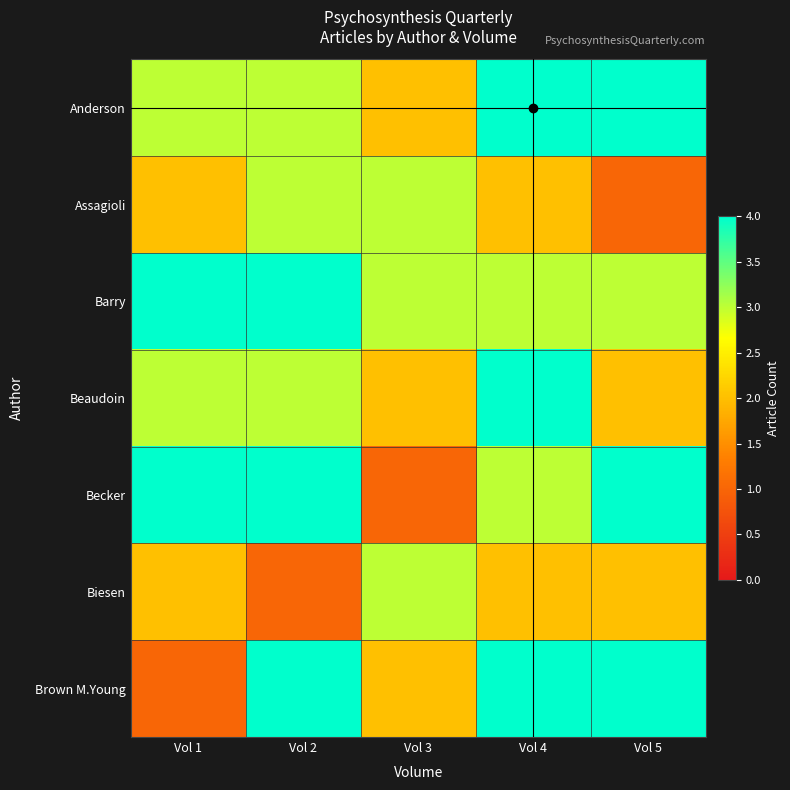

Reading left to right, list all the values displayed in this chart.

Anderson: Vol 1=3	Vol 2=3	Vol 3=2	Vol 4=4	Vol 5=4
Assagioli: Vol 1=2	Vol 2=3	Vol 3=3	Vol 4=2	Vol 5=1
Barry: Vol 1=4	Vol 2=4	Vol 3=3	Vol 4=3	Vol 5=3
Beaudoin: Vol 1=3	Vol 2=3	Vol 3=2	Vol 4=4	Vol 5=2
Becker: Vol 1=4	Vol 2=4	Vol 3=1	Vol 4=3	Vol 5=4
Biesen: Vol 1=2	Vol 2=1	Vol 3=3	Vol 4=2	Vol 5=2
Brown M.Young: Vol 1=1	Vol 2=4	Vol 3=2	Vol 4=4	Vol 5=4